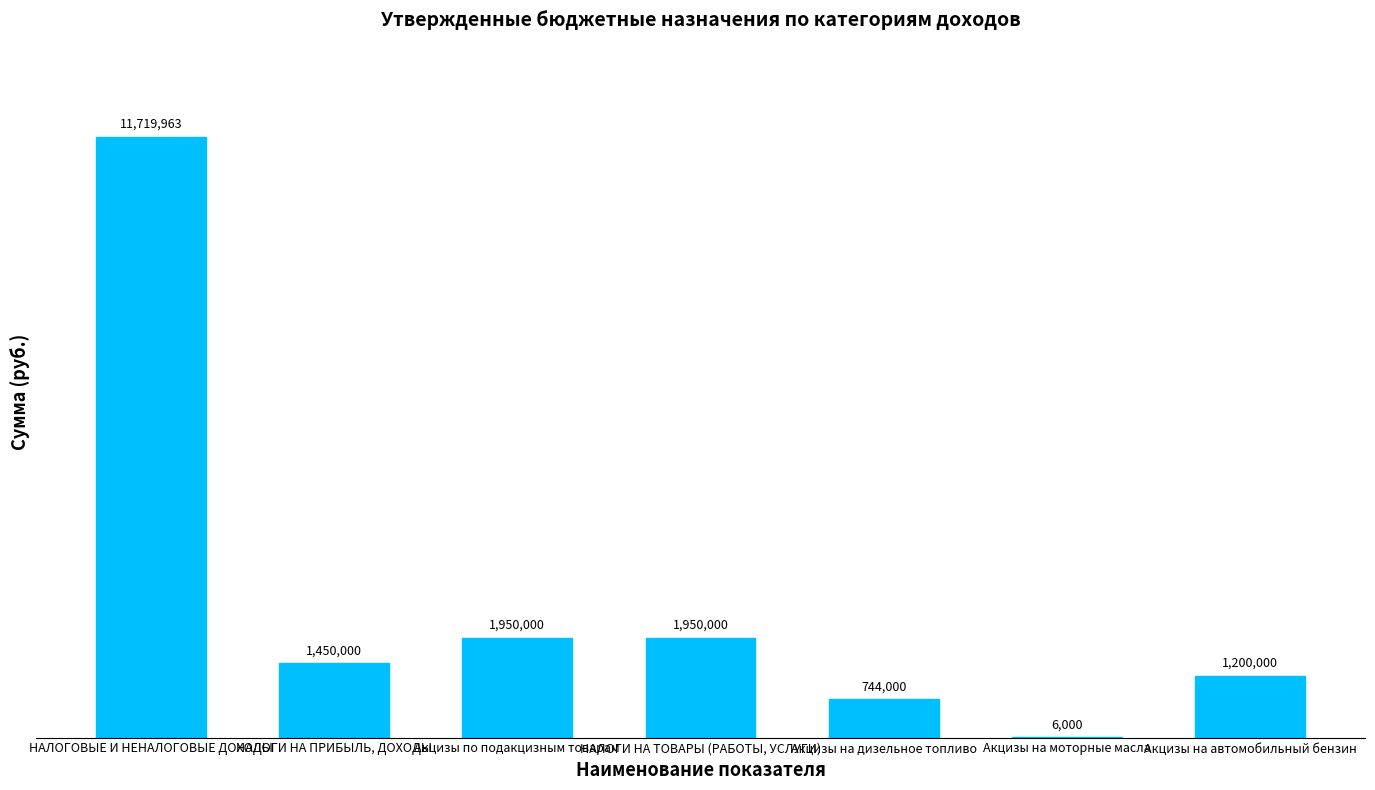

What is the sum of all values?

19019963